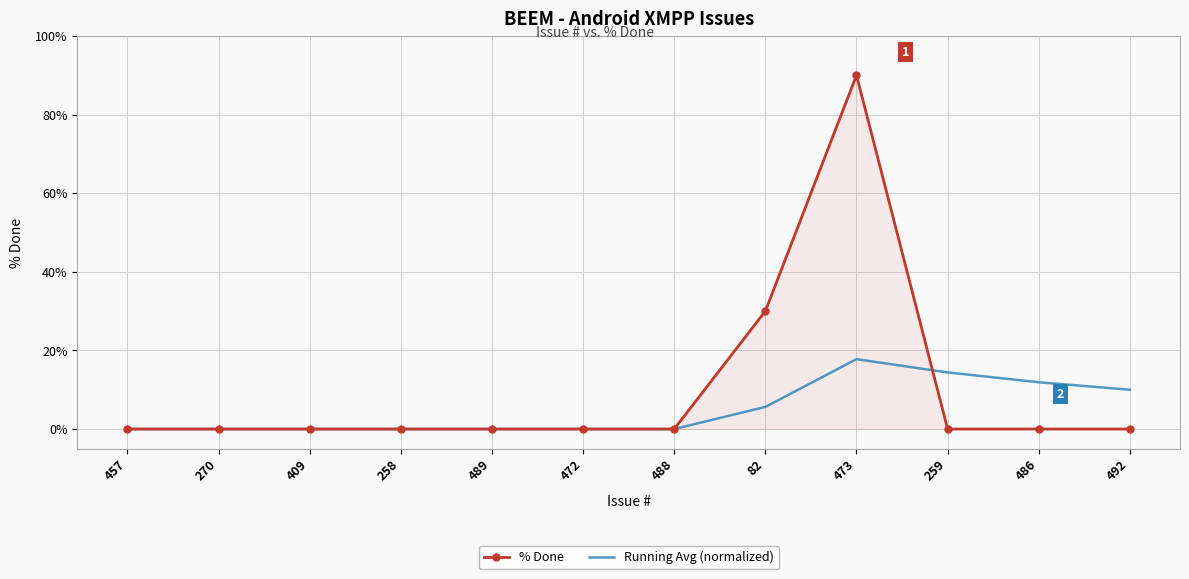

Which category has the highest value in the Running Avg (normalized) series?

473